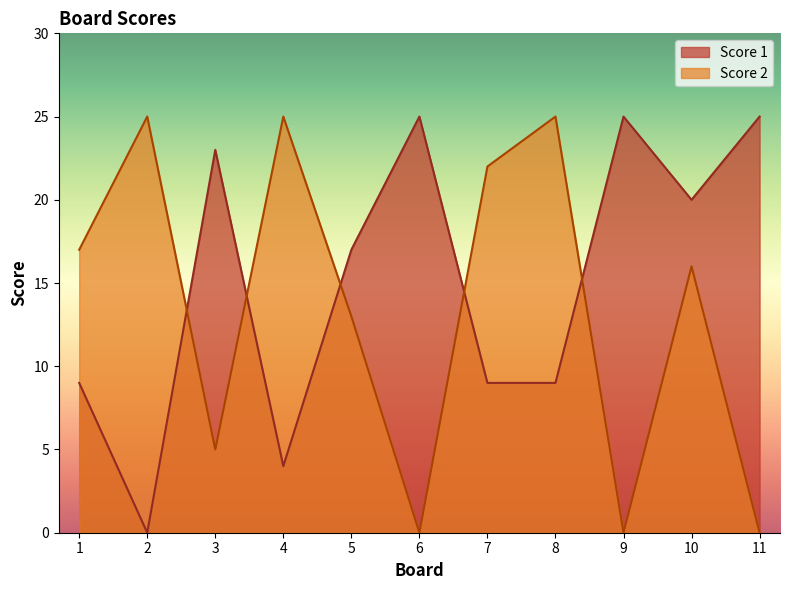

How many lines are shown in the chart?

2